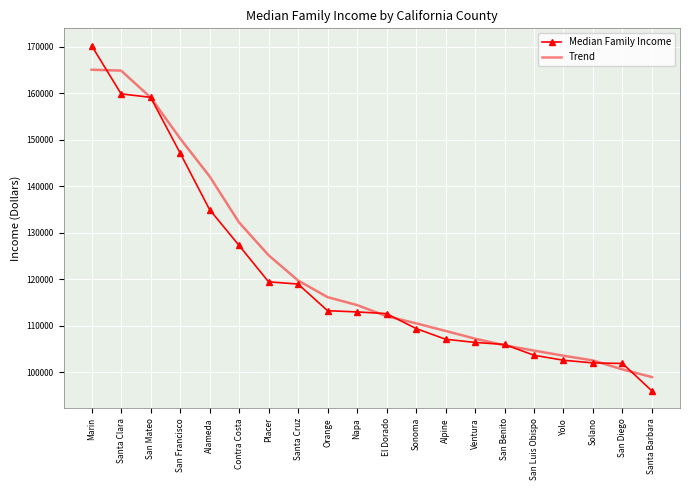

List the series in order of their peak value, highest first.

Median Family Income, Trend